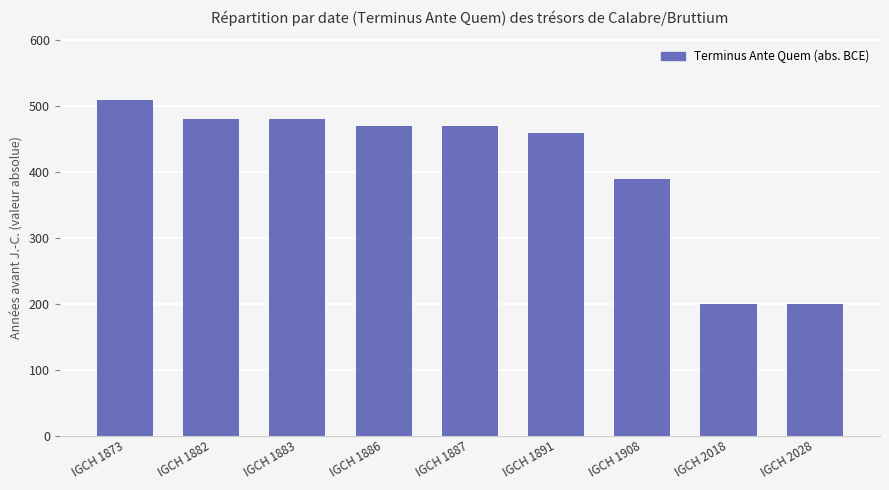

Reading left to right, extract all data points from this chart.

510	480	480	470	470	460	390	200	200